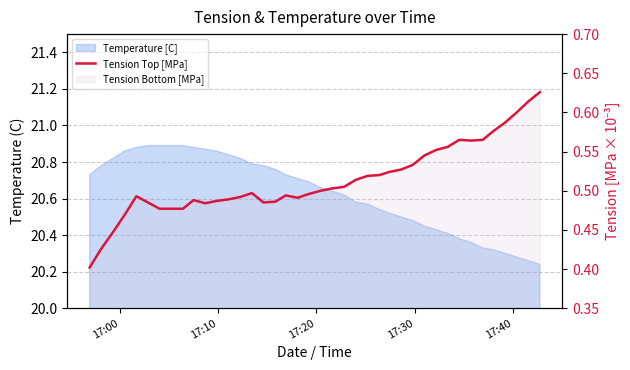

Reading right to left, extract all data points from this chart.

0.6	0.6	0.6	0.6	0.6	0.6	0.6	0.6	0.6	0.6	0.5	0.5	0.5	0.5	0.5	0.5	0.5	0.5	0.5	0.5	0.5	0.5	0.5	0.5	0.5	0.5	0.5	0.5	0.5	0.5	0.5	0.5	0.5	0.5	0.5	0.5	0.5	0.4	0.4	0.4